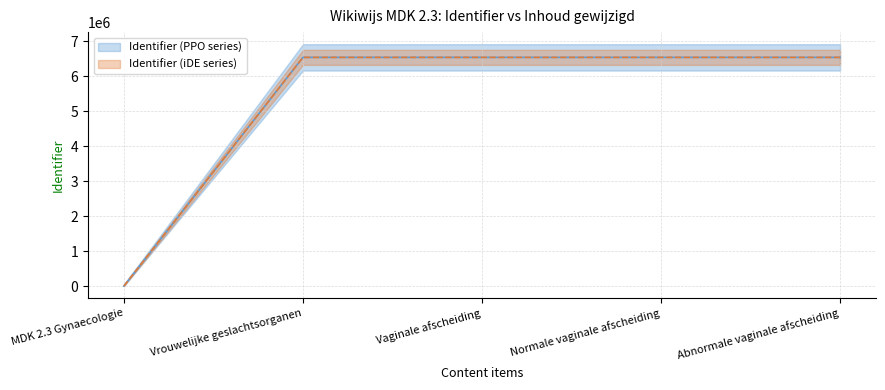

True or false: Identifier (iDE series) has more than 2 points higher than both neighbors.

False